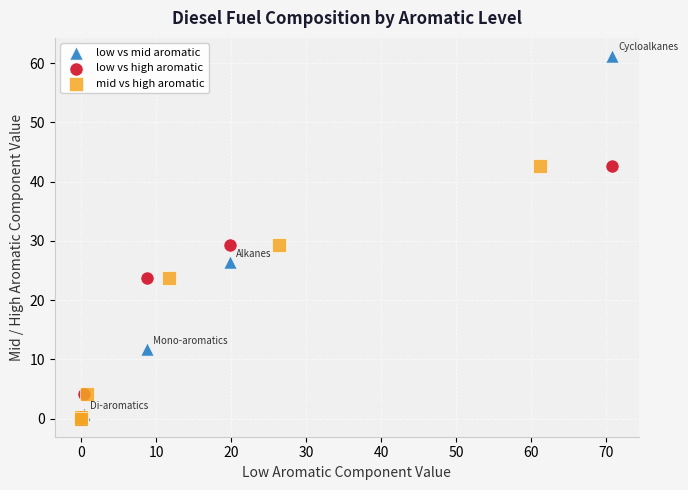

Which series has the largest Y range (max minus min)?

low vs mid aromatic